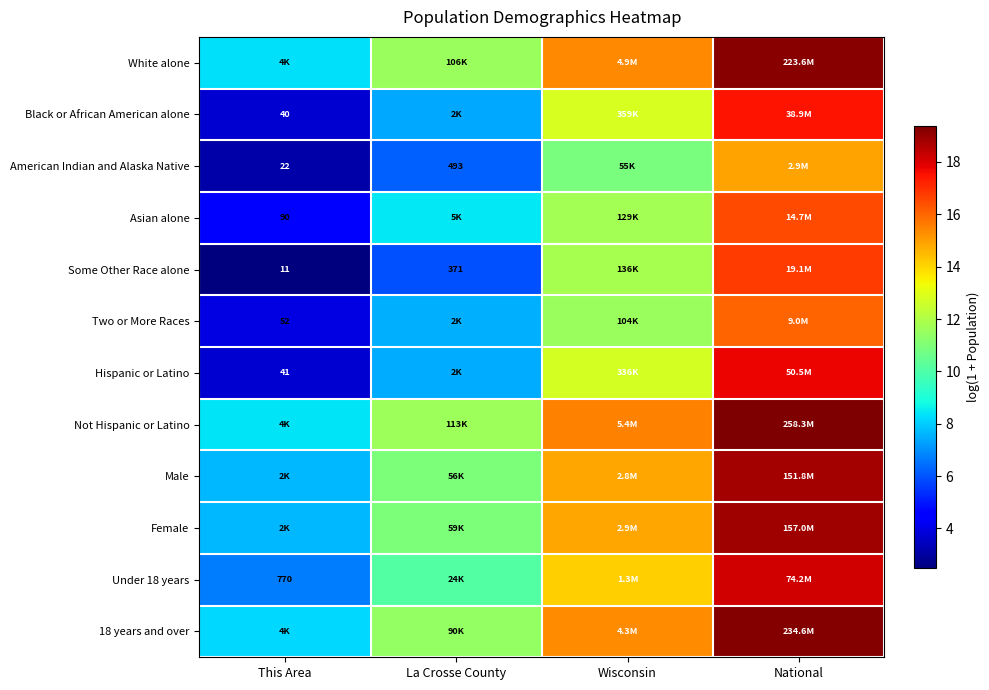

What is the difference between the second highest and minimum values in the Some Other Race alone series?

9.3